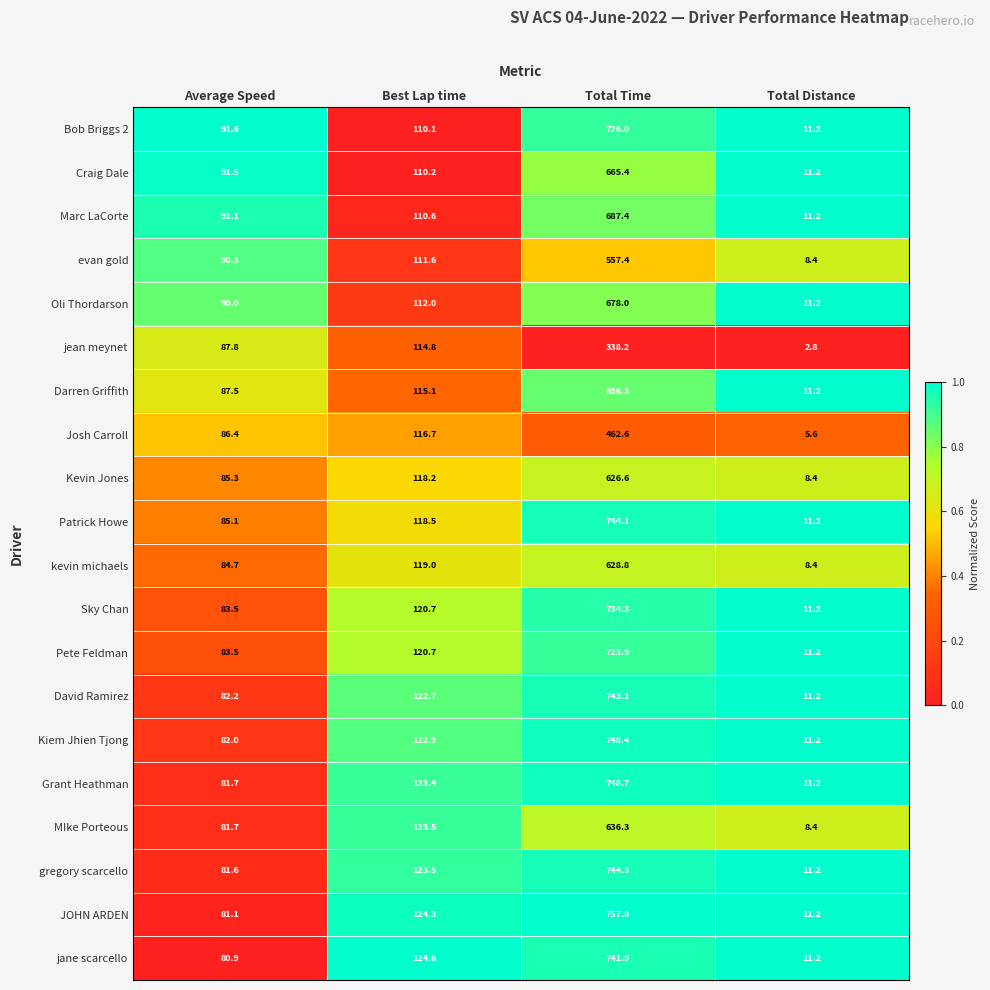

What is the lowest value of the jean meynet series?

2.8